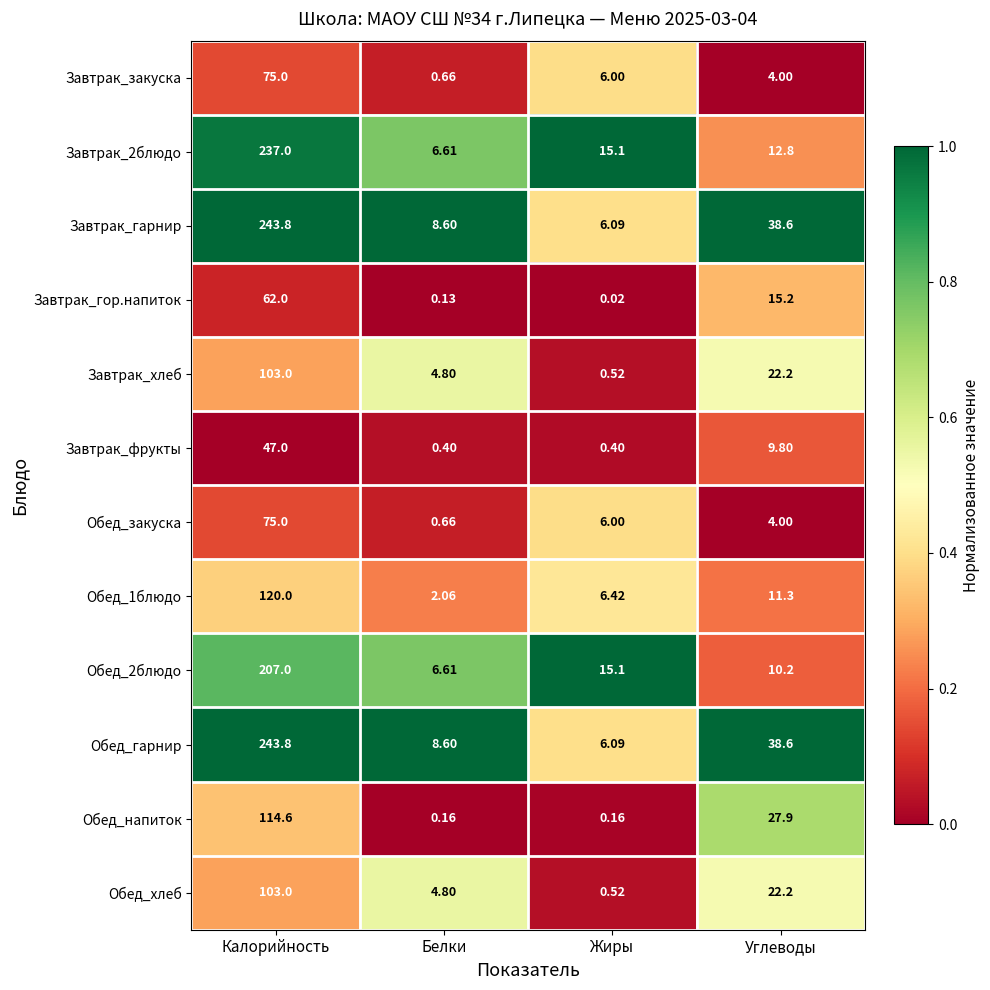

Is the value of Завтрак_фрукты at Жиры greater than the value of Обед_напиток at Калорийность?

No